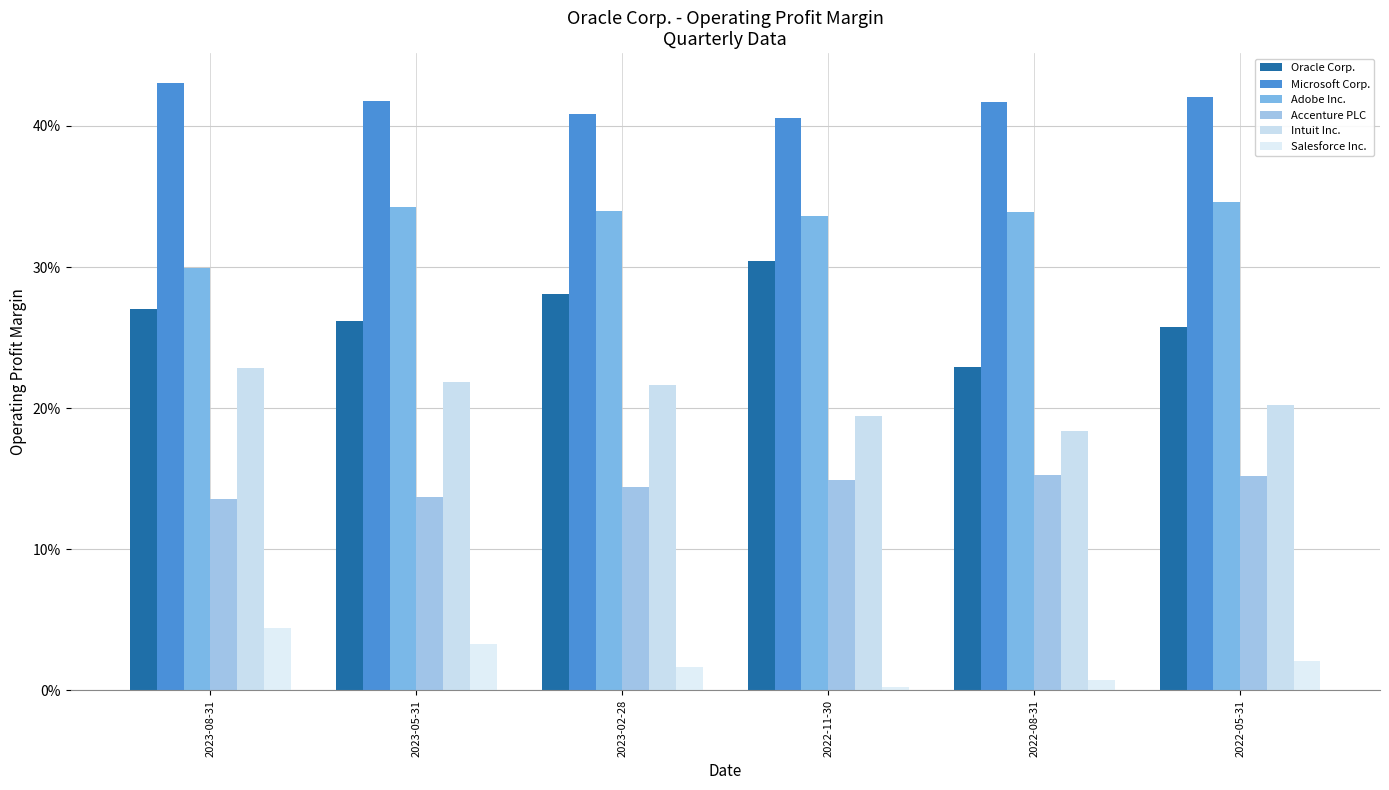

Count the Adobe Inc. values in the range 0 to 1.

6